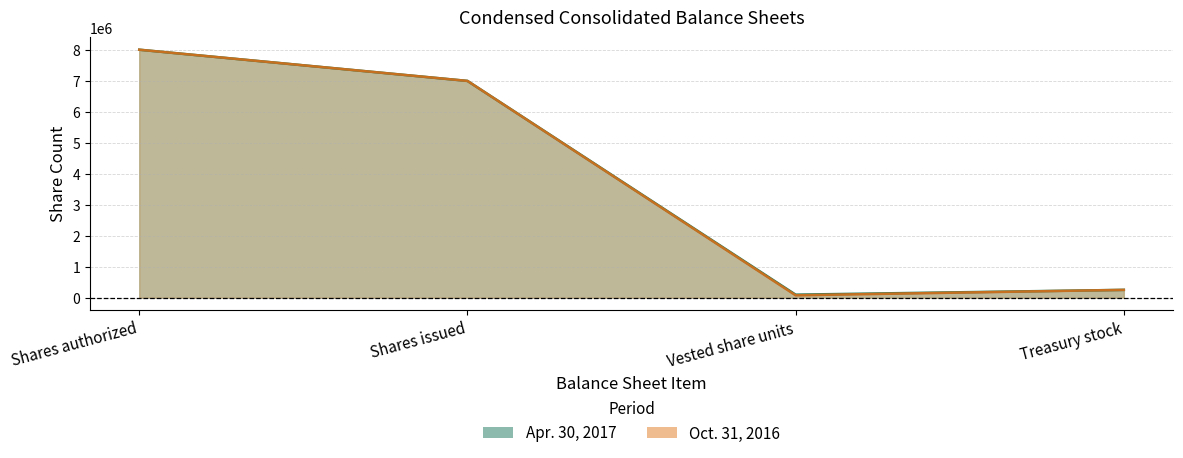

True or false: Apr. 30, 2017 and Oct. 31, 2016 intersect in this chart.

False